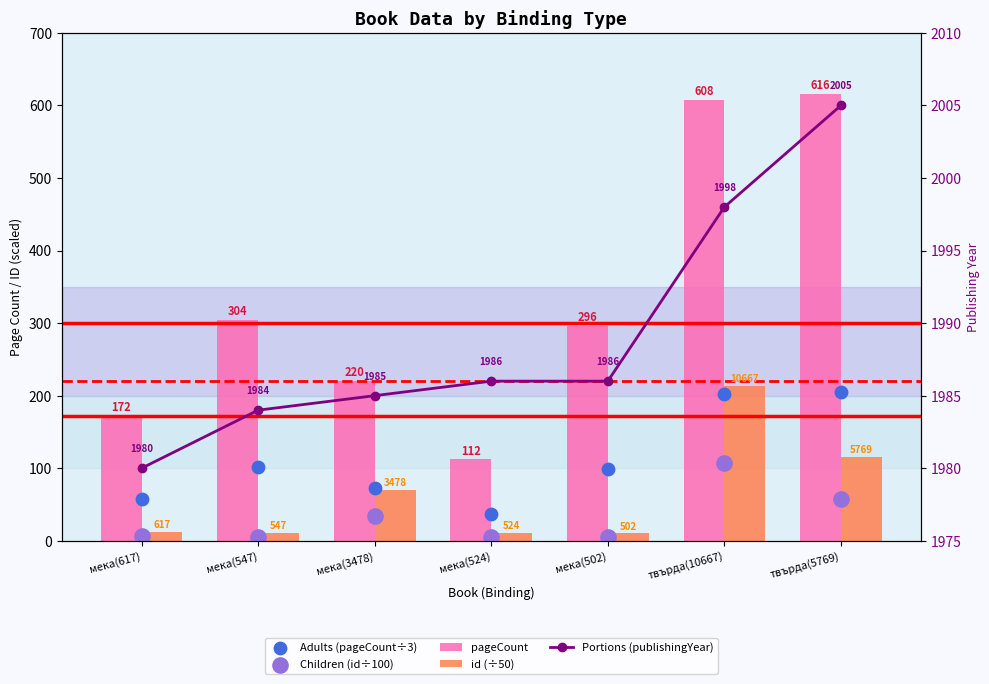

What are all the series names shown in the legend?

pageCount, id (÷50), Adults (pageCount÷3), Children (id÷100), Portions (publishingYear)